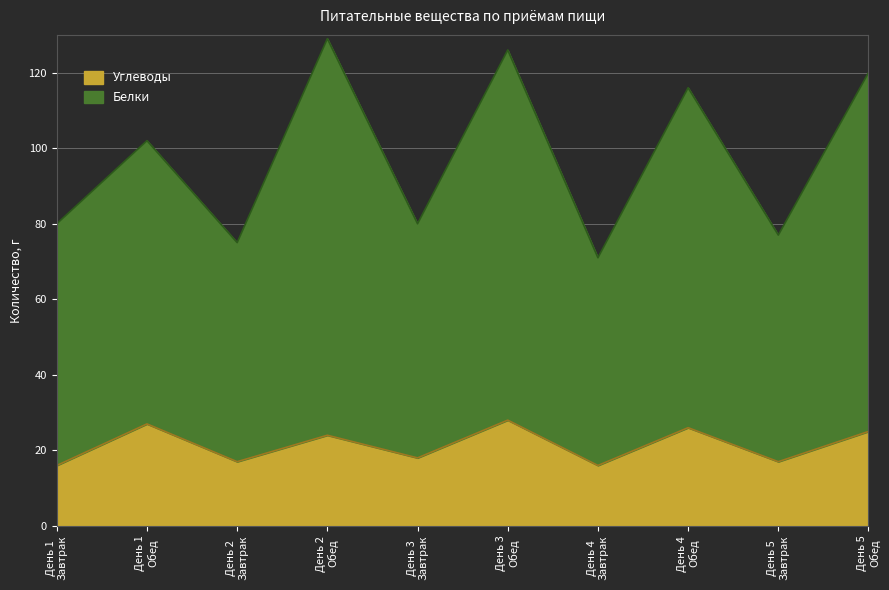

True or false: Белки has more than 1 interior local peaks.

True